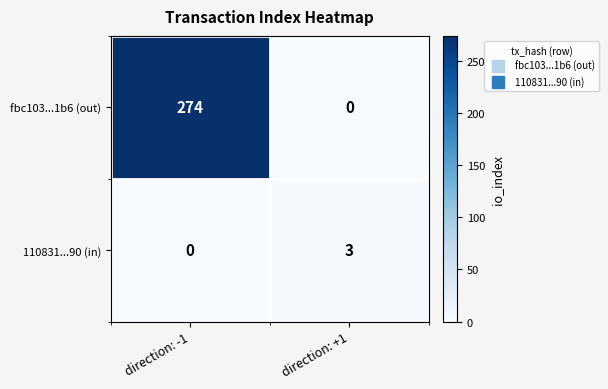

At which category does the chart reach its peak across all series?

direction: -1